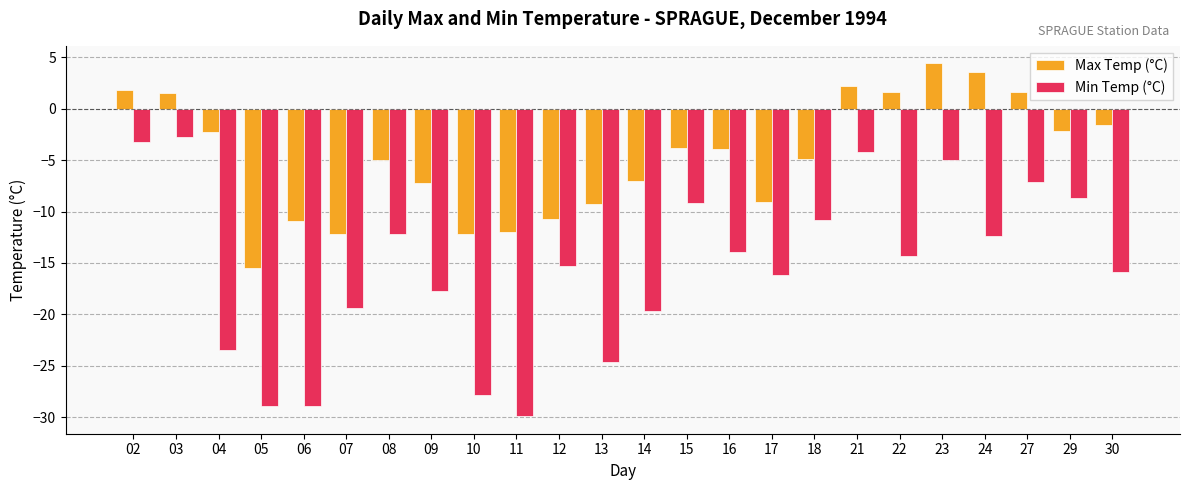

Which series has the largest total across all categories?

Max Temp (°C)